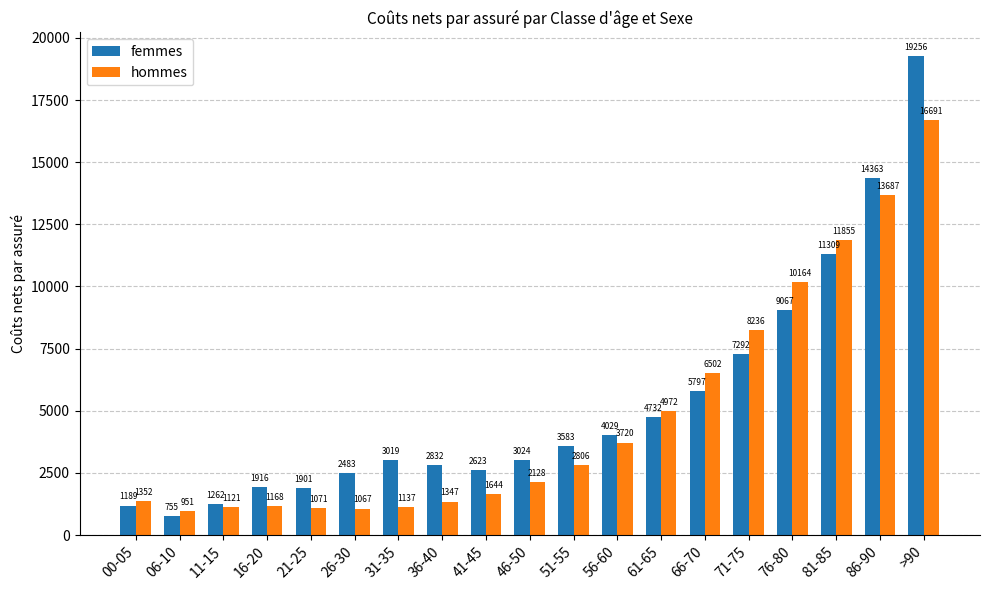

Which category has the highest value in the hommes series?

>90